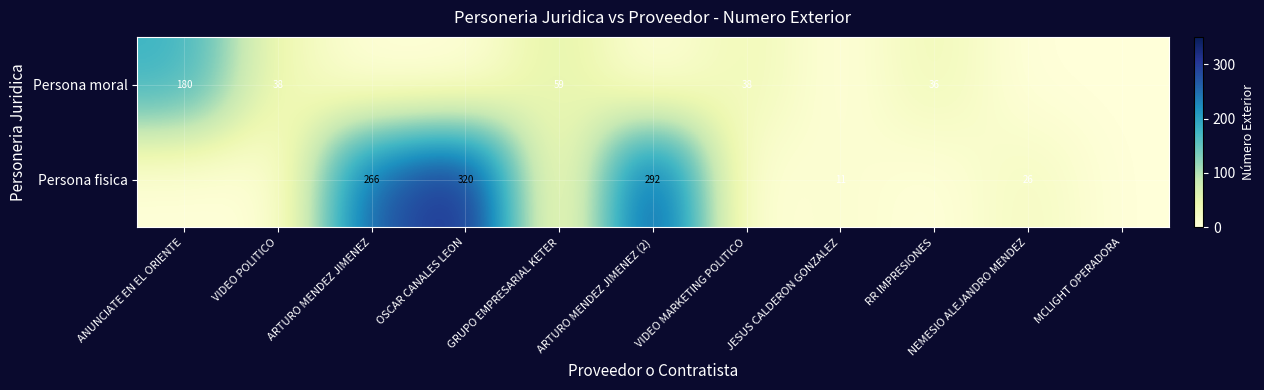

What is the average value of the Persona moral series?

32